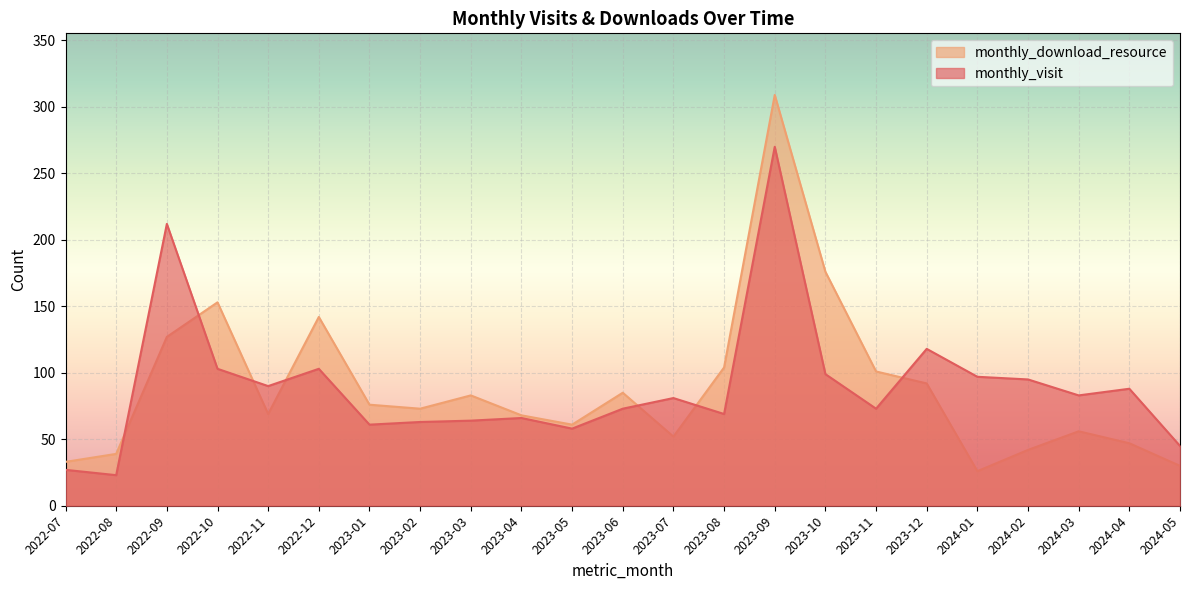

Which series has the widest spread of values?

monthly_download_resource